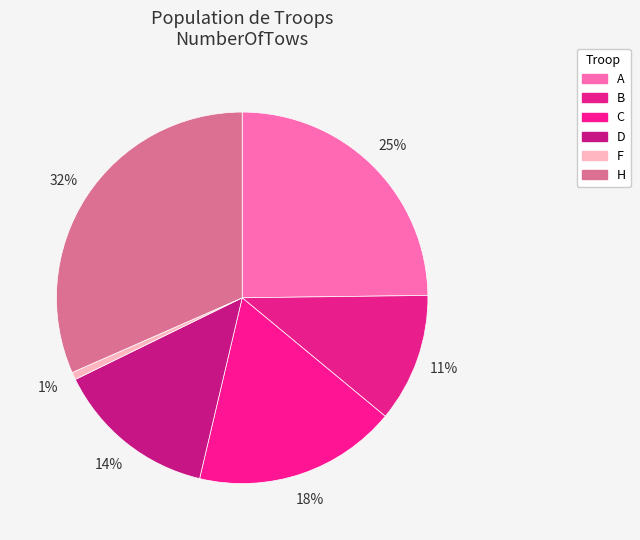

What percentage is NOT represented by D?

85.9%